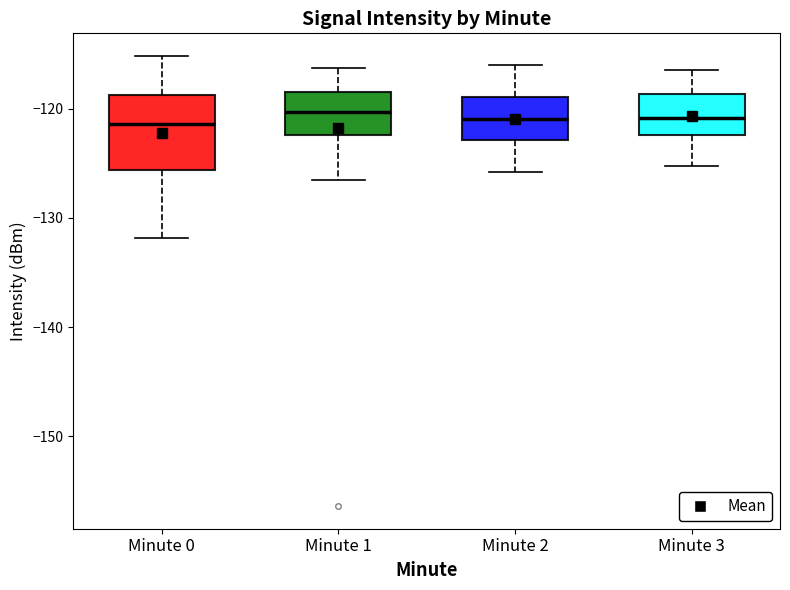

Which box is the tallest, from its lower edge to its upper edge?

Minute 0